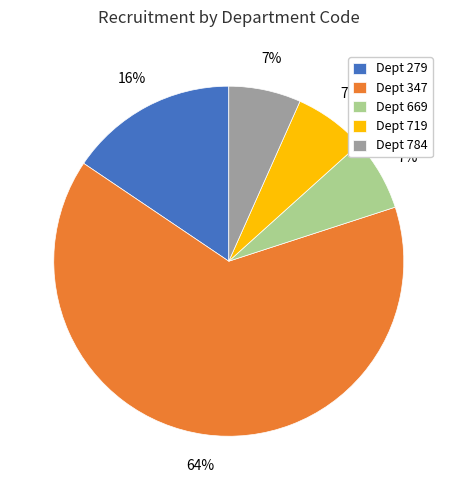

Combined, do Dept 719 and Dept 279 account for over 50%?

No